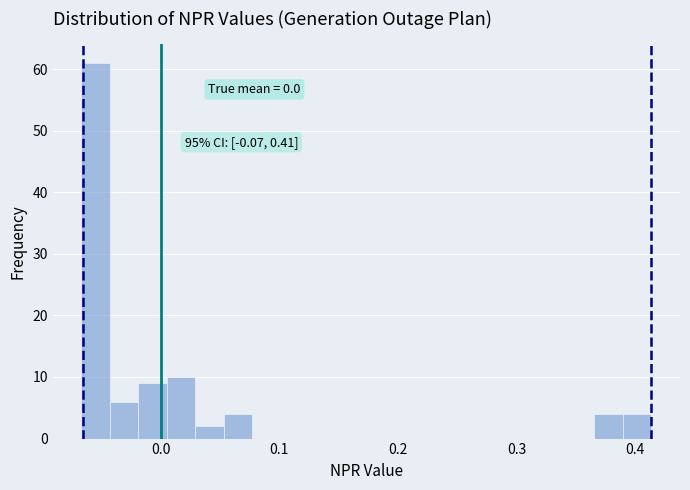

Read against the x-axis, roughly where is the centre of the tallest bar?

-0.05